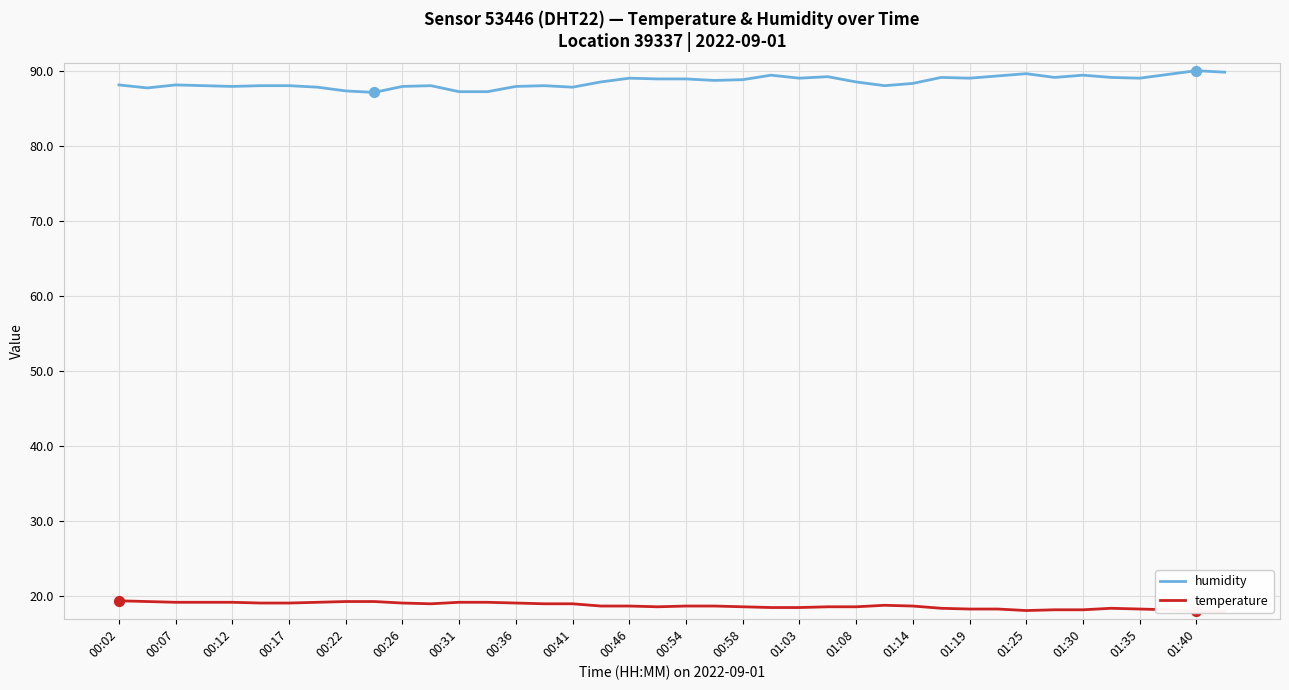

What are all the series names shown in the legend?

humidity, temperature